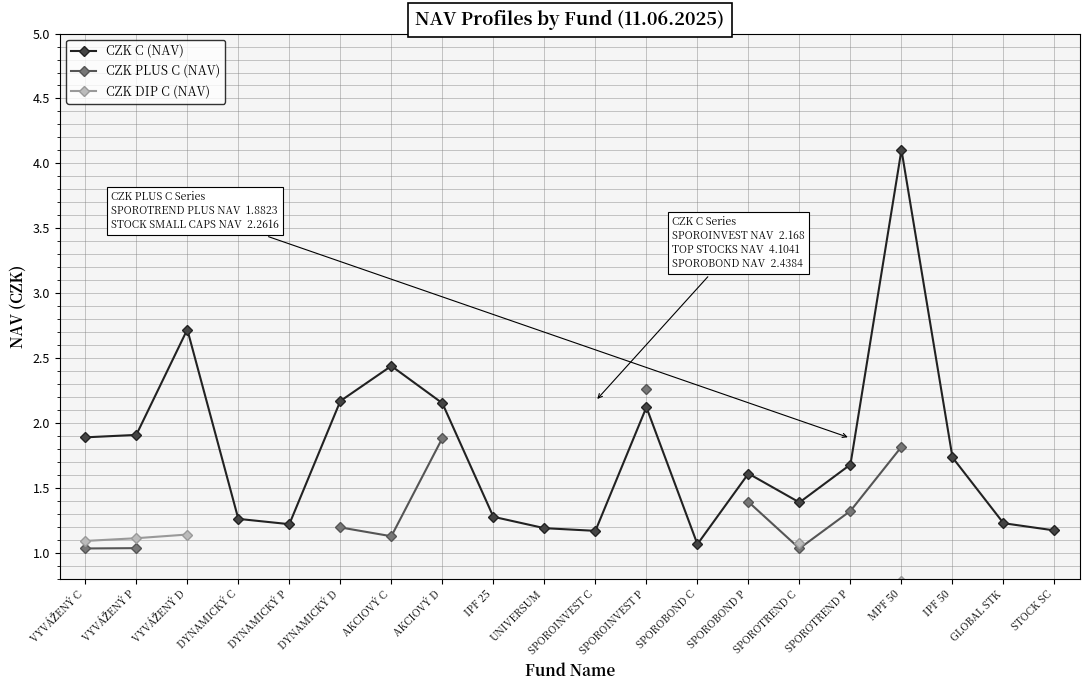

What are all the series names shown in the legend?

CZK C (NAV), CZK PLUS C (NAV), CZK DIP C (NAV)